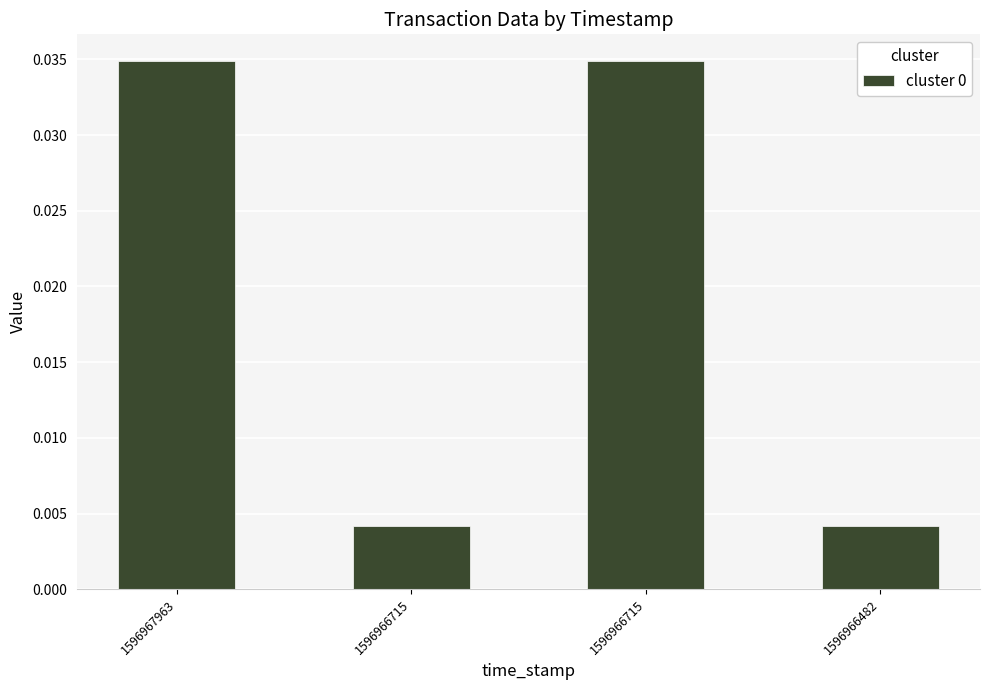

Which label corresponds to the largest value in the chart?

1596967963